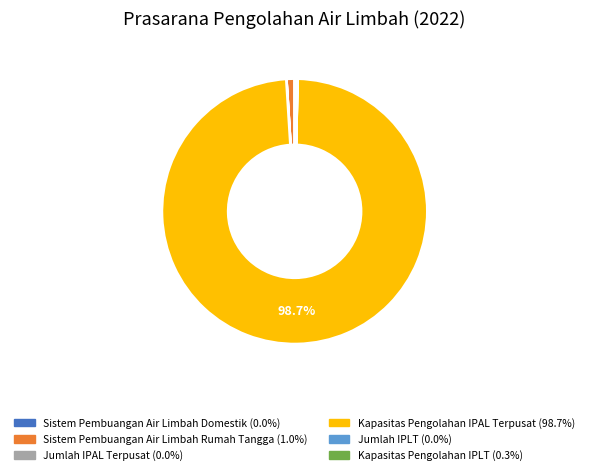

Does Kapasitas Pengolahan IPAL Terpusat account for over 50% of the chart?

Yes